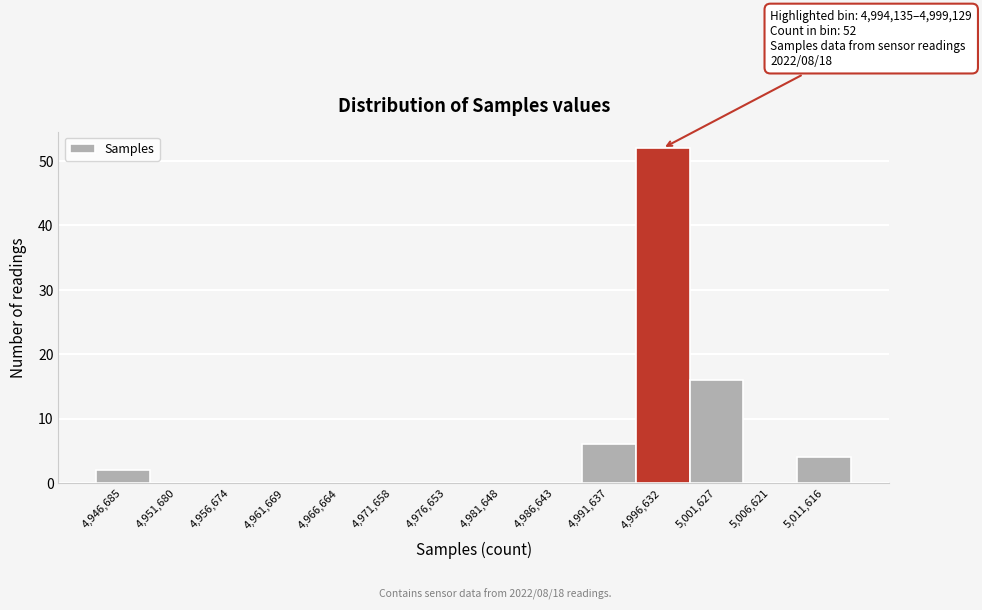

Which range on the x-axis has the tallest bar?

4994000 to 4999000